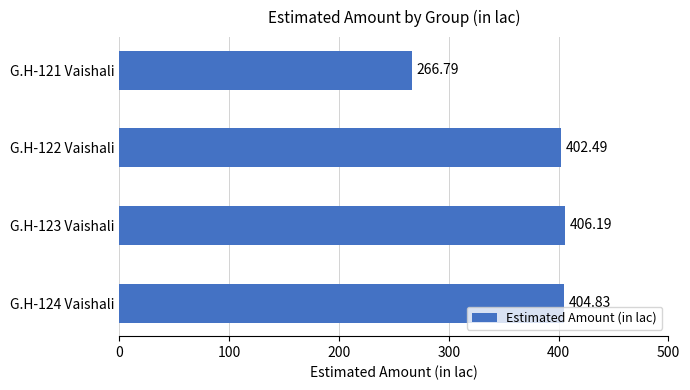

Rank the categories by value from highest to lowest.

G.H-123 Vaishali, G.H-124 Vaishali, G.H-122 Vaishali, G.H-121 Vaishali